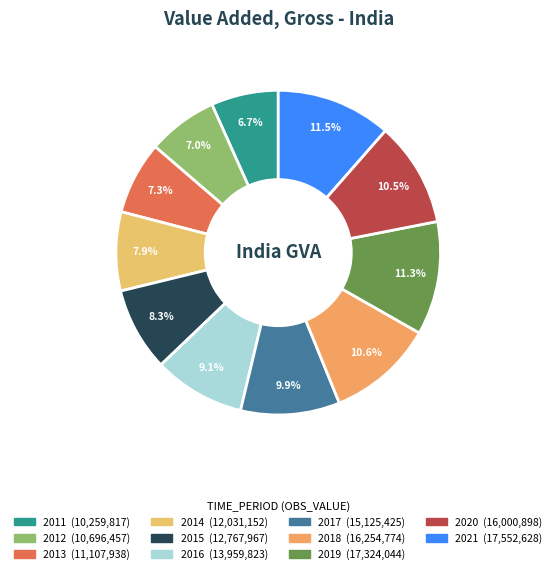

The 2019 slice represents 11% of the pie. True or false?

True